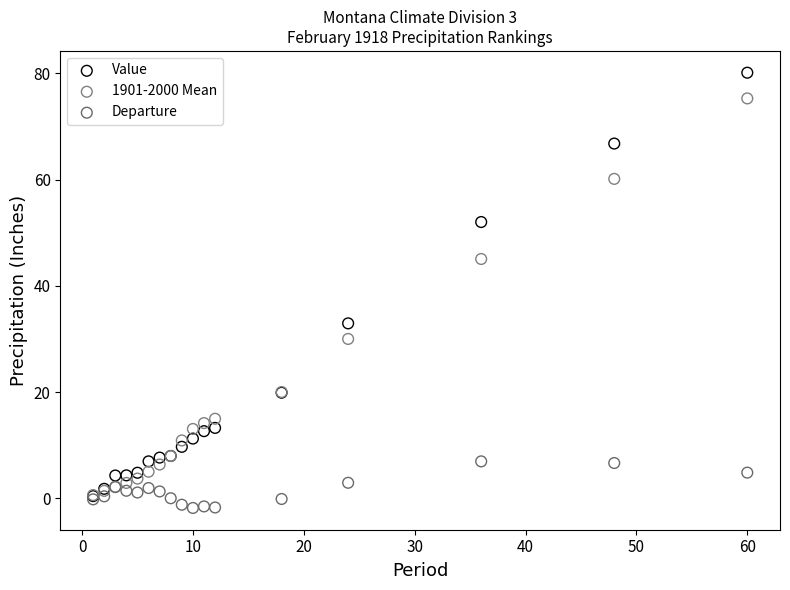

Which series contains the highest Y value?

Value